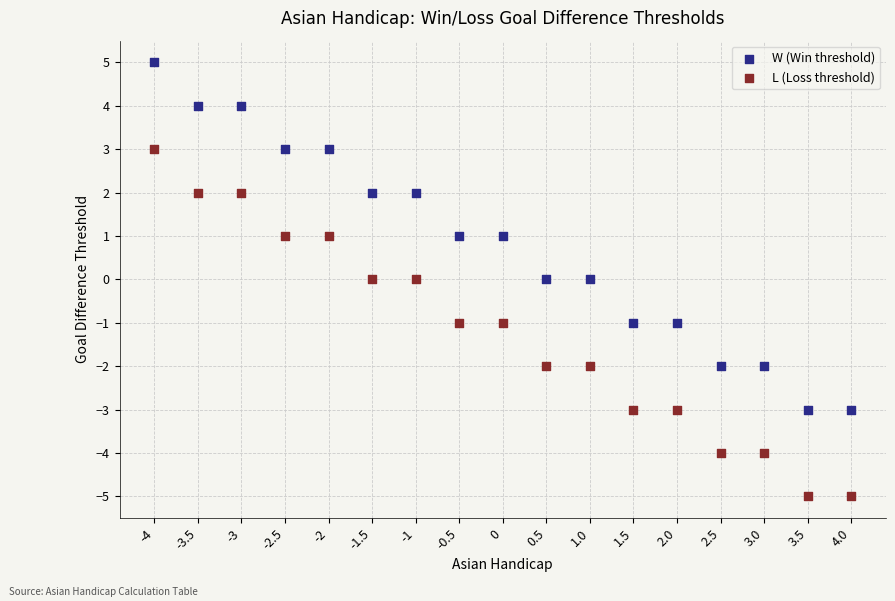

Which series contains the lowest Y value?

L (Loss threshold)